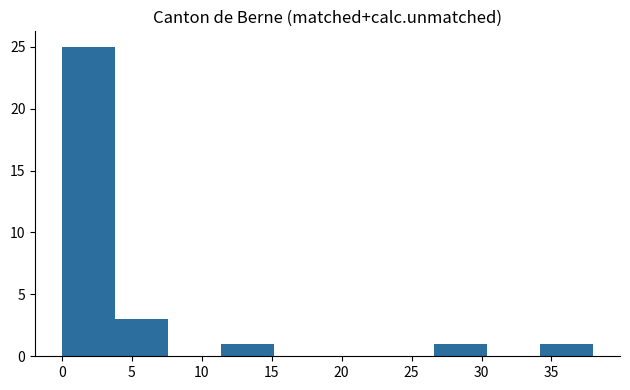

How tall is the bar that spans 34.2 to 38.0 on the x-axis? Neither the bar edges nor the heights are printed on the chart, so give them approximately, as read against the axes.

1